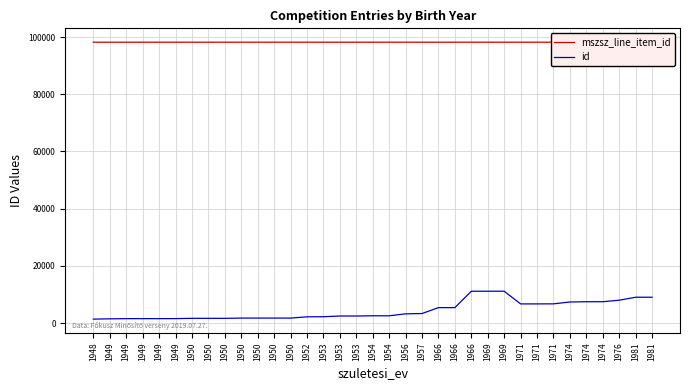

True or false: id and mszsz_line_item_id intersect in this chart.

False